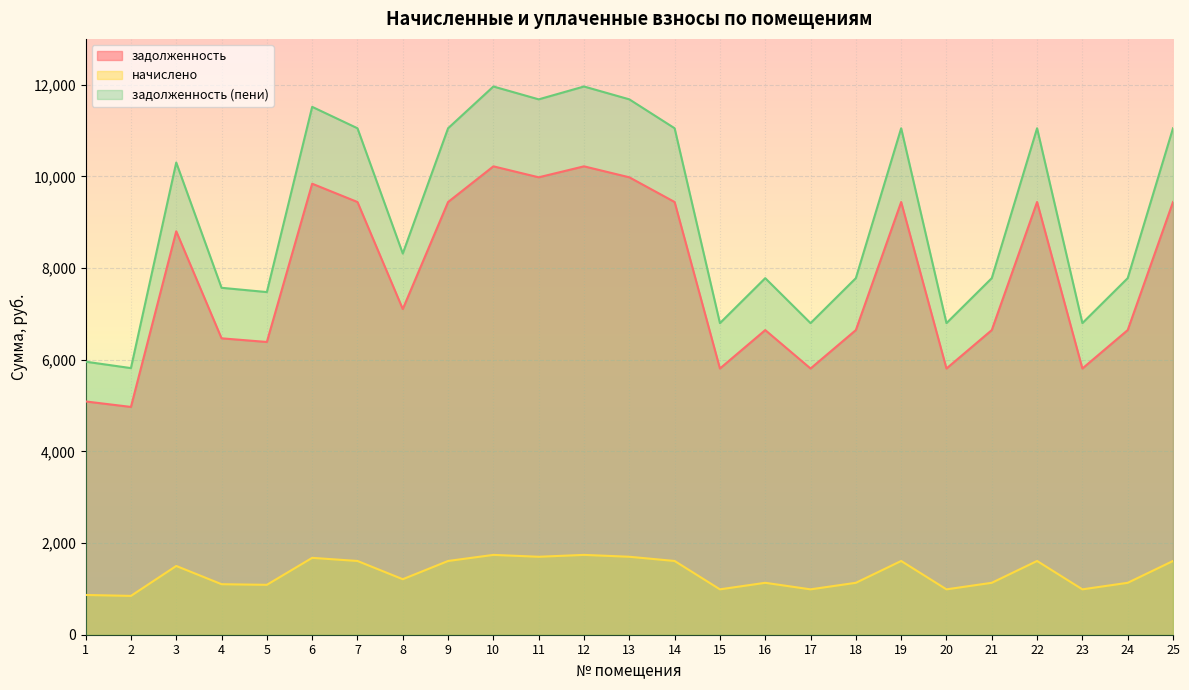

True or false: задолженность and задолженность (пени) intersect in this chart.

False